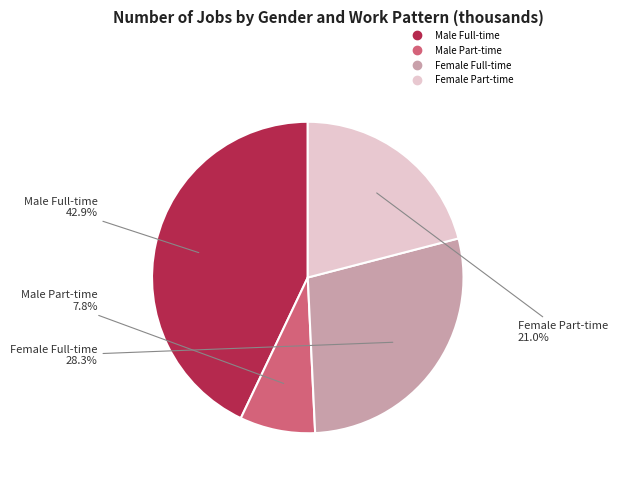

True or false: Male Part-time accounts for 15% of the total.

False